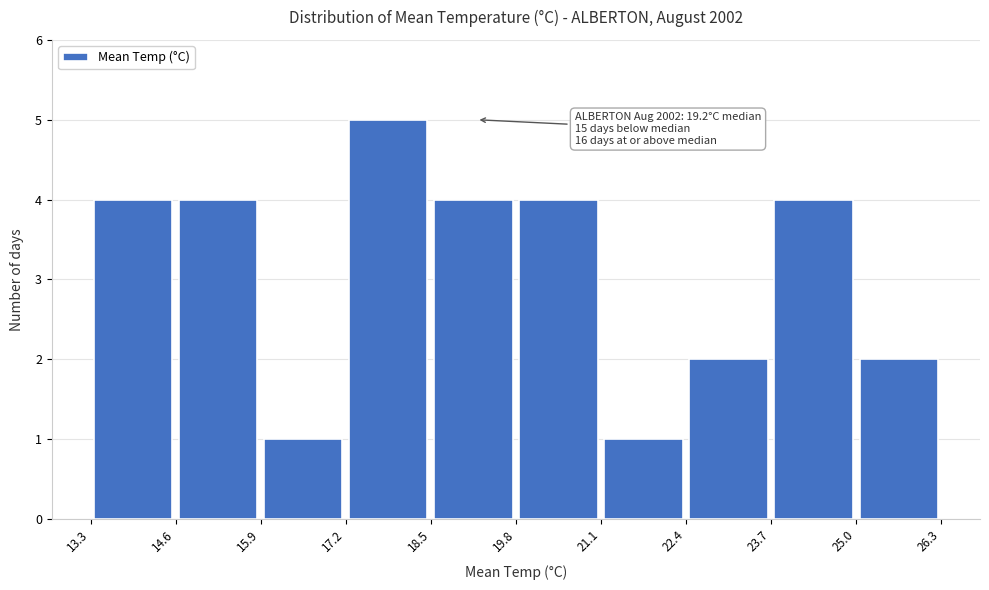

Over which range of the x-axis is the bar tallest?

17.2 to 18.5